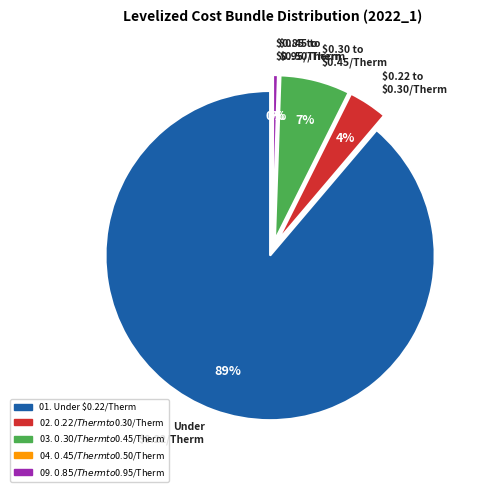

What is the majority slice?

01. Under $0.22/Therm